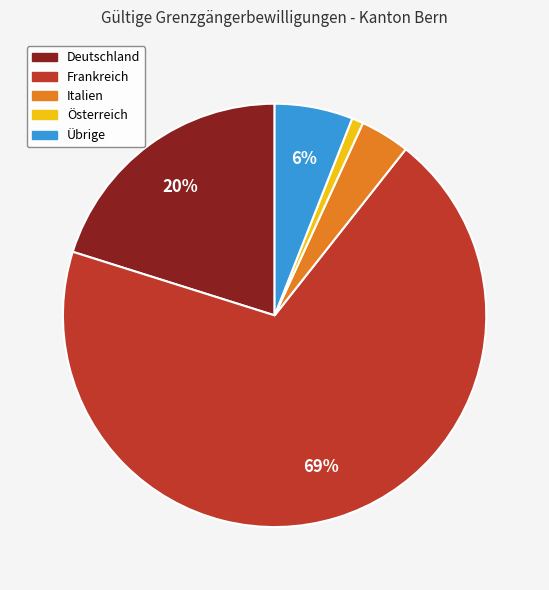

To the nearest percent, what percentage of the pie is Italien?

4%